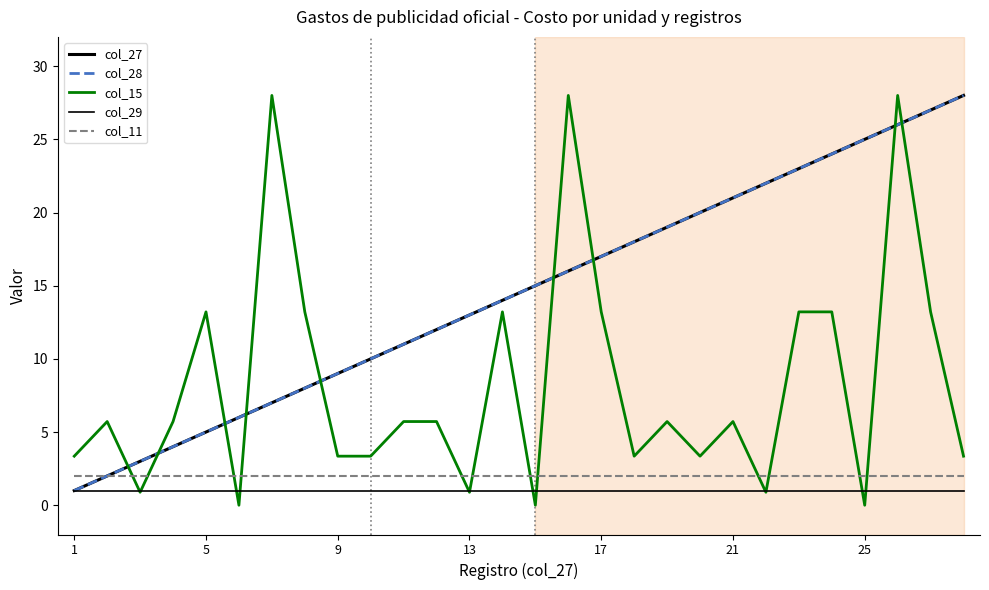

Does the chart display data point markers on the line(s)?

No